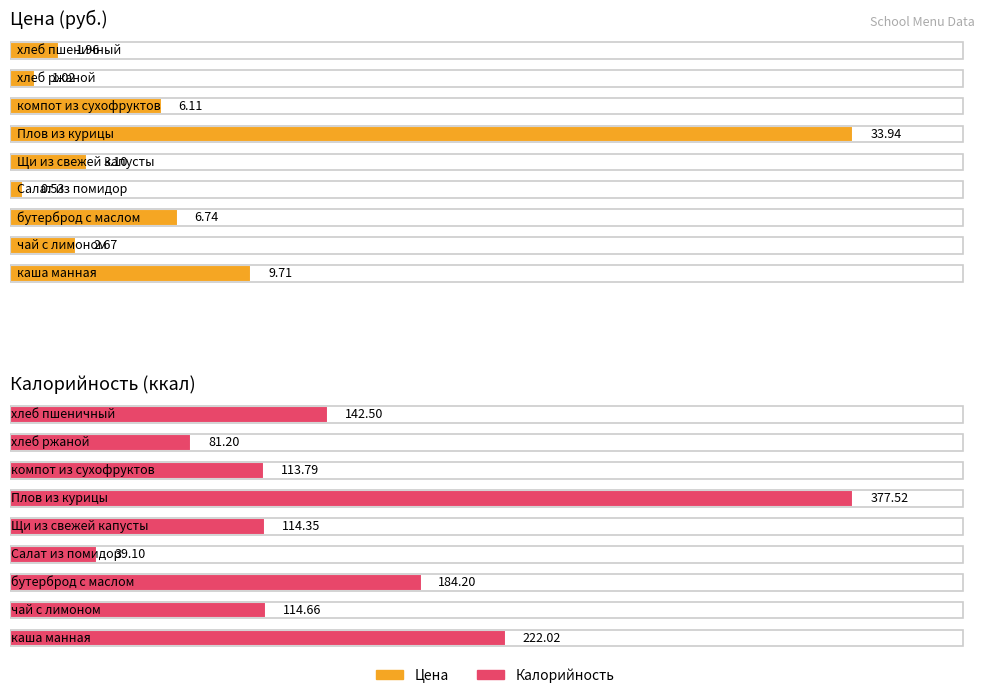

Which series has the largest total across all categories?

Калорийность